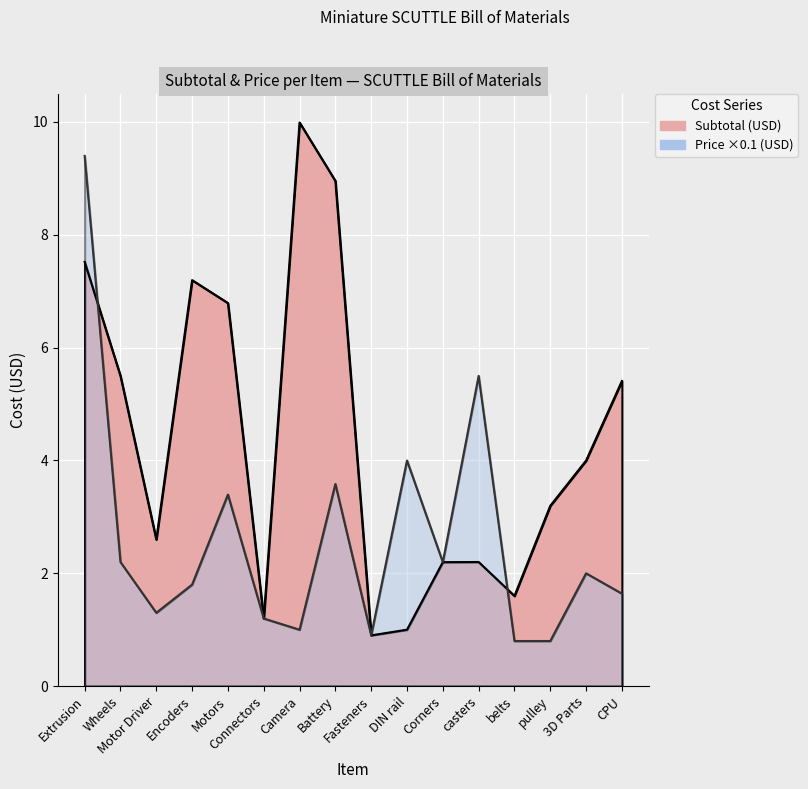

At Wheels, list the series in order from smallest to largest.

Price, Subtotal